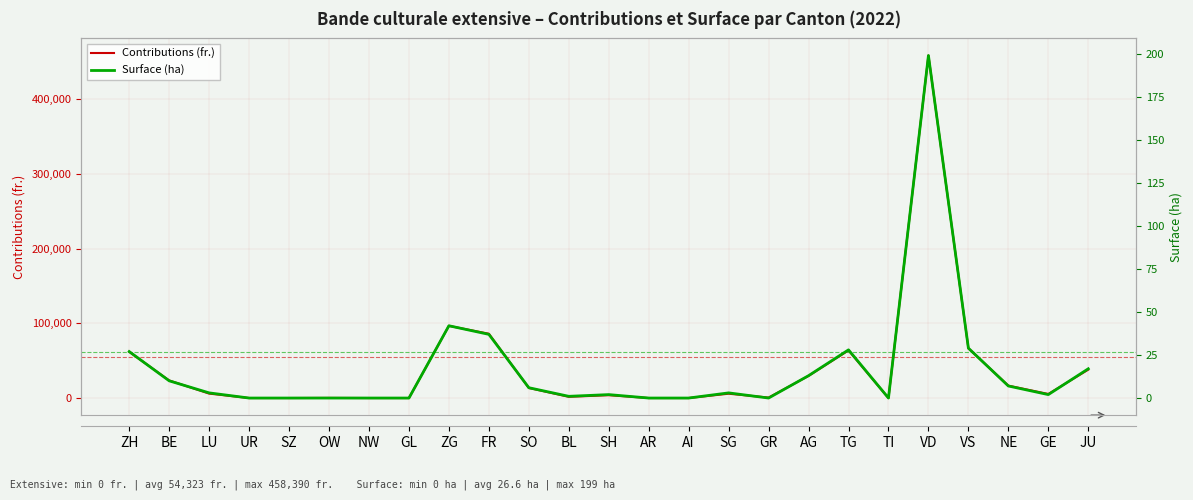

How many interior local peaks does the Surface (ha) series have?

5